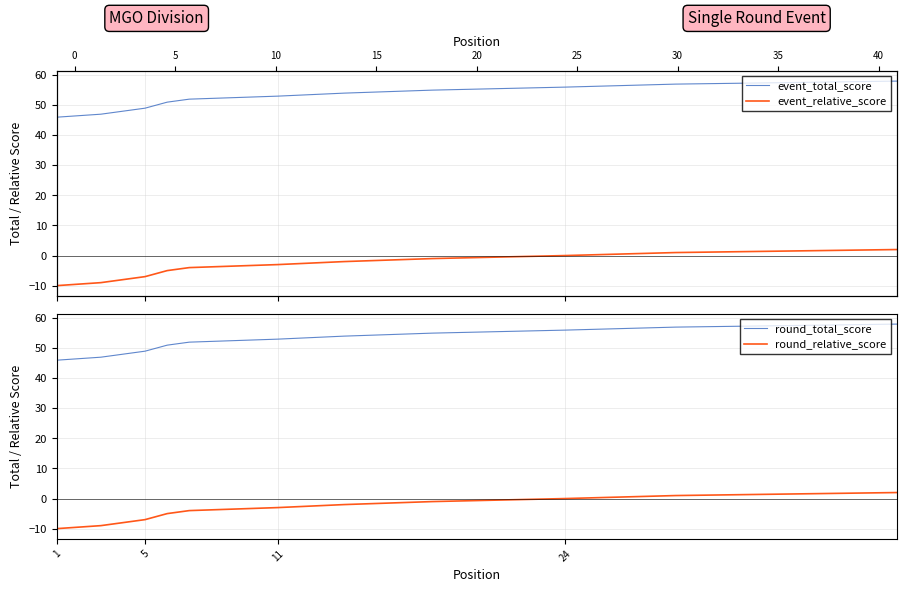

True or false: event_relative_score has more than 1 points higher than both neighbors.

False